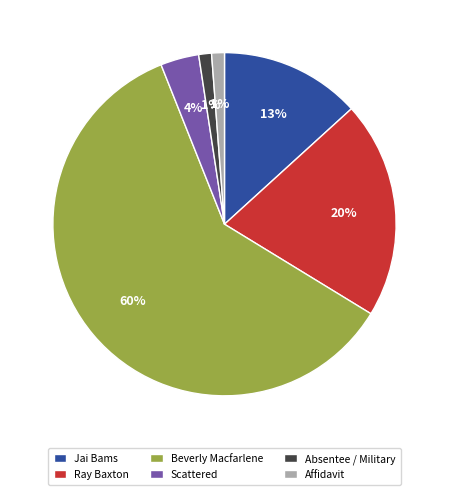

Which has a higher value, Beverly Macfarlene or Scattered?

Beverly Macfarlene